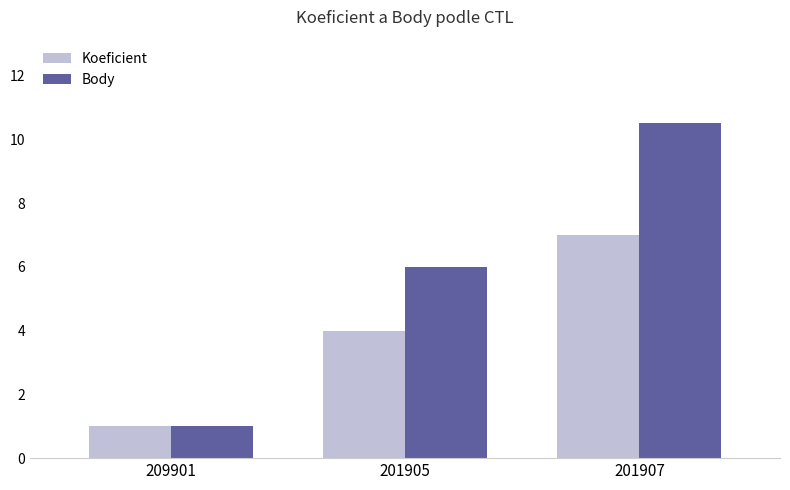

What position from the left is 201905?

2